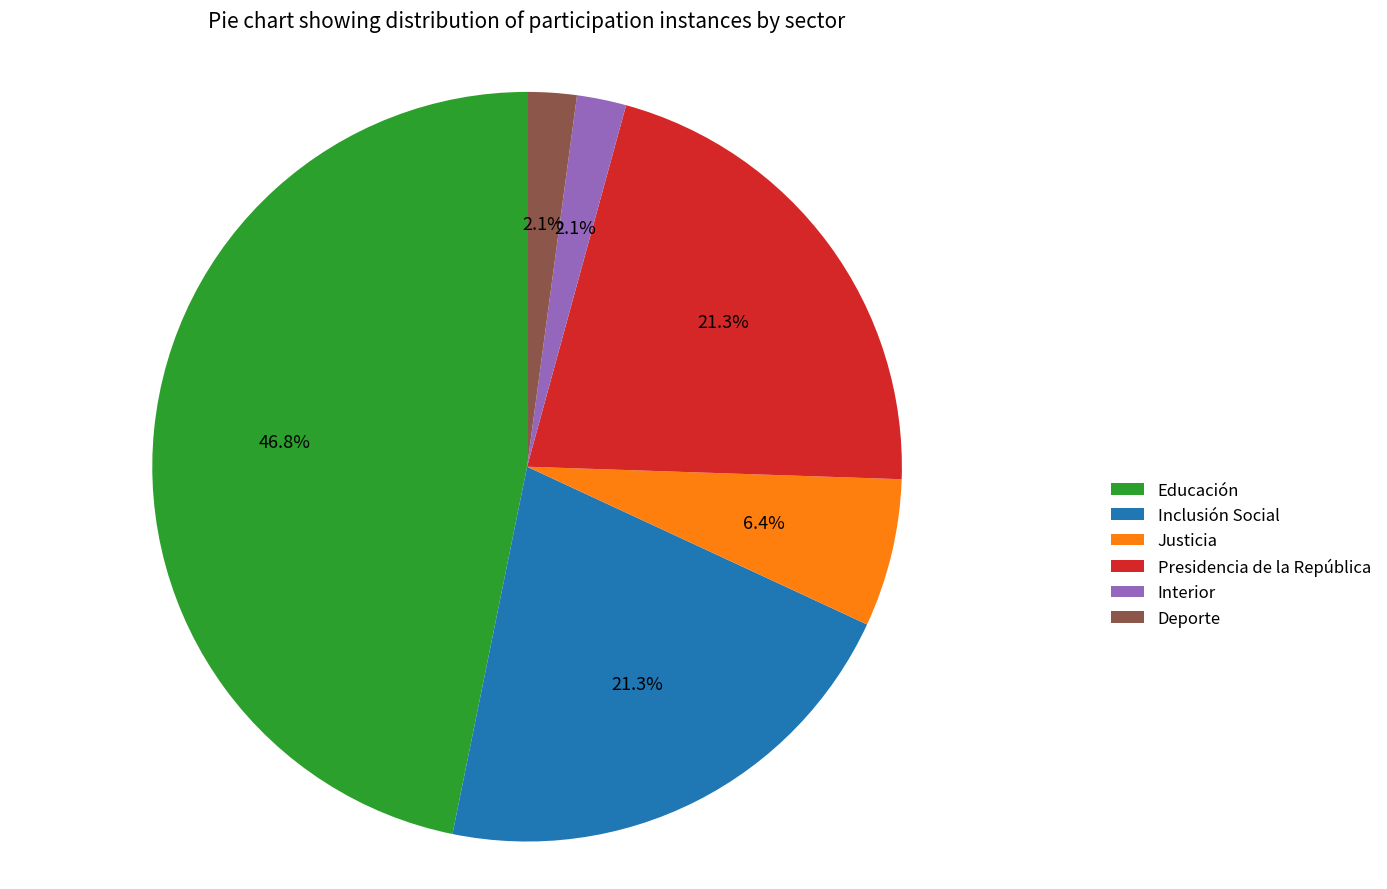

True or false: Educación accounts for 59% of the total.

False